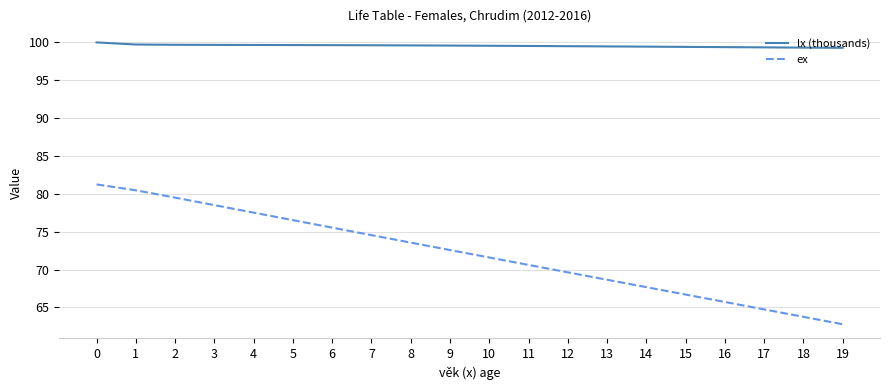

True or false: ex and lx (thousands) intersect in this chart.

False